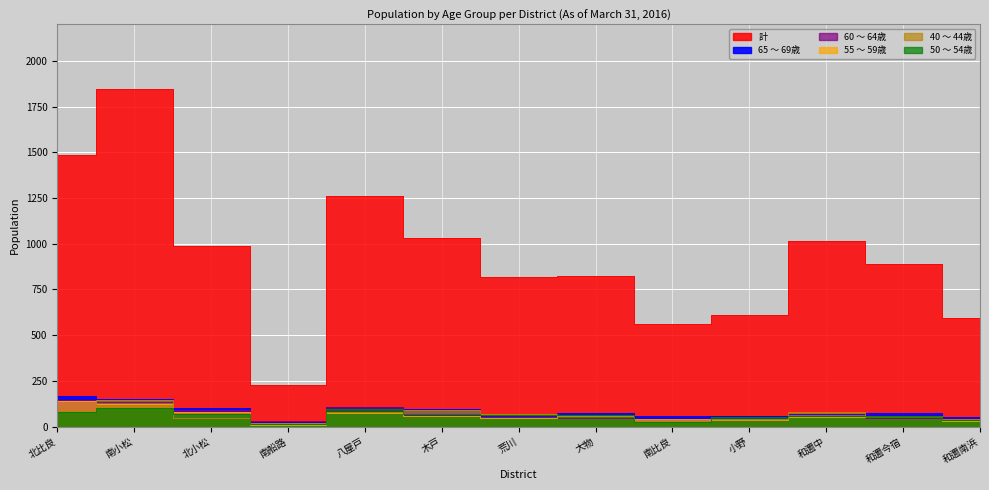

Reading left to right, what are all the values shown in this chart?

計: 1484	1848	990	228	1260	1034	817	825	563	610	1014	889	596
65 ～ 69歳: 165	153	99	26	105	98	57	72	58	59	68	76	55
60 ～ 64歳: 143	137	89	30	108	65	51	49	40	37	57	49	39
55 ～ 59歳: 140	121	81	9	75	60	45	58	43	35	52	57	33
40 ～ 44歳: 87	146	48	17	82	91	70	59	31	44	78	58	43
50 ～ 54歳: 82	104	67	13	98	66	65	62	25	50	56	57	35